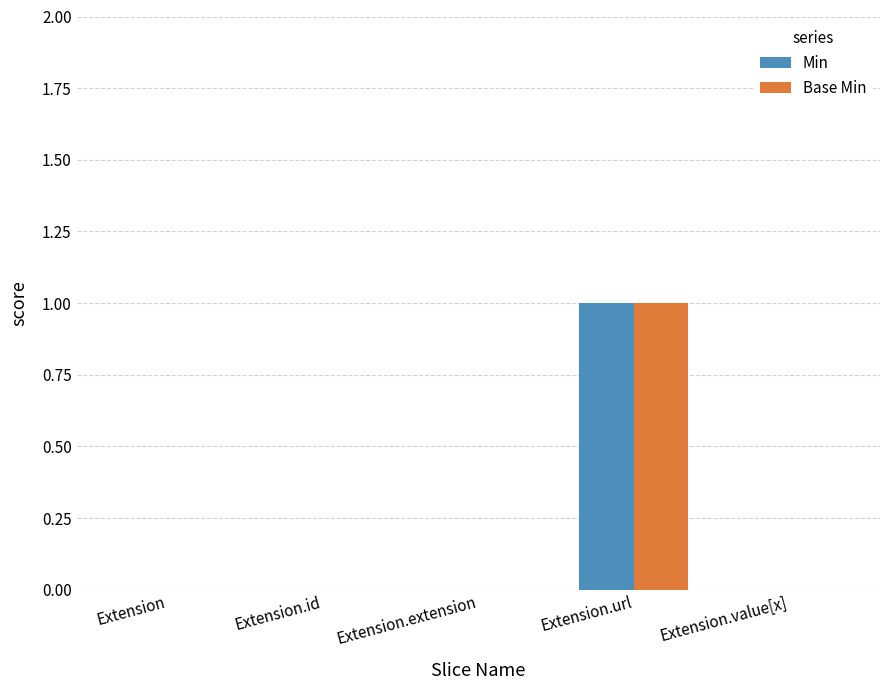

The Base Min series shows 0 at Extension.url. True or false?

False